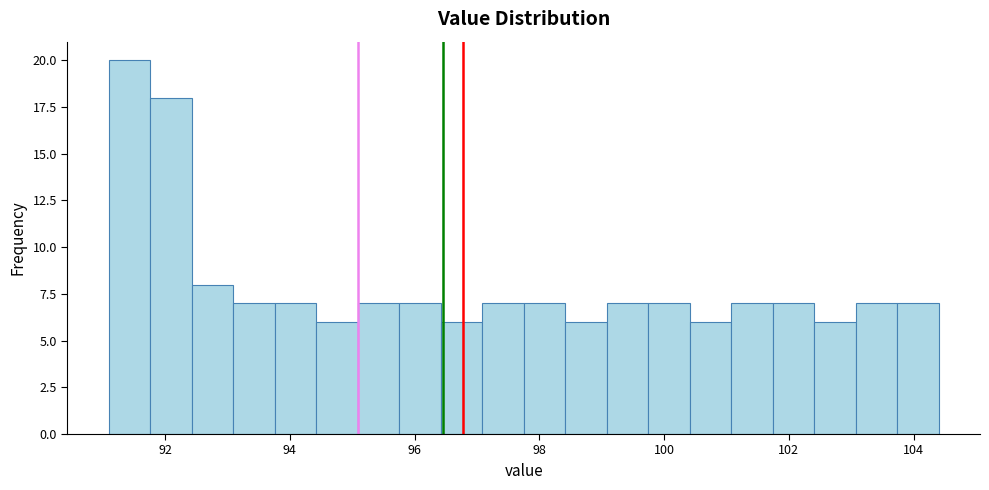

Read against the x-axis, roughly where is the centre of the tallest bar?

91.4